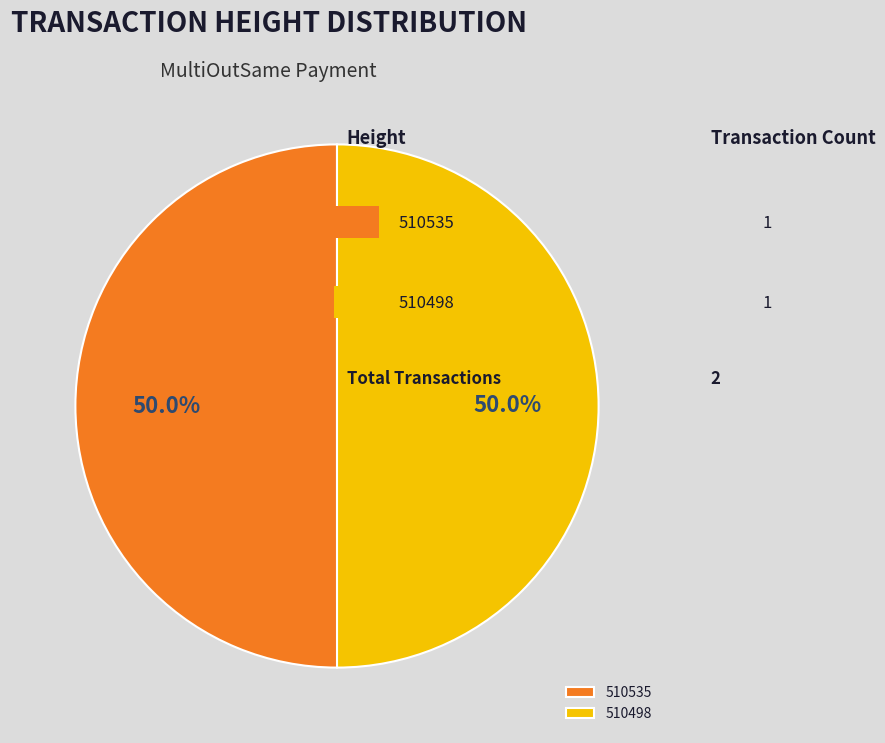

Is it true that 510498 is 50% of the pie?

True